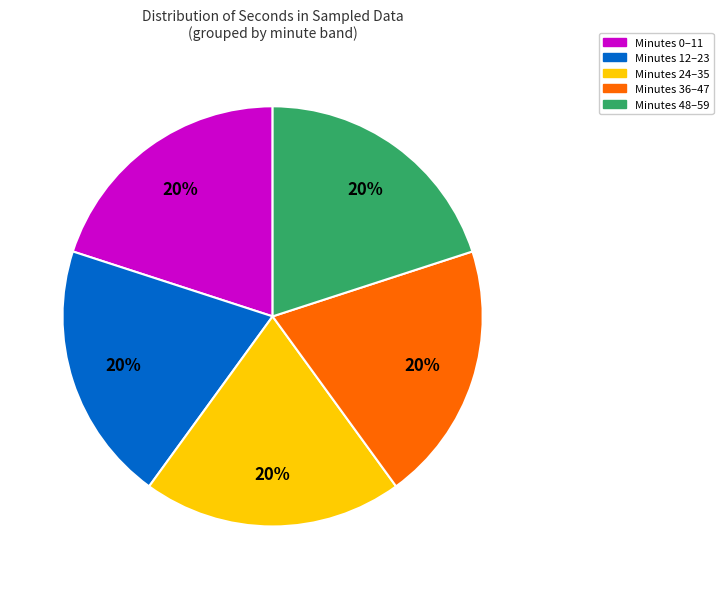

Does any single category account for the majority?

No